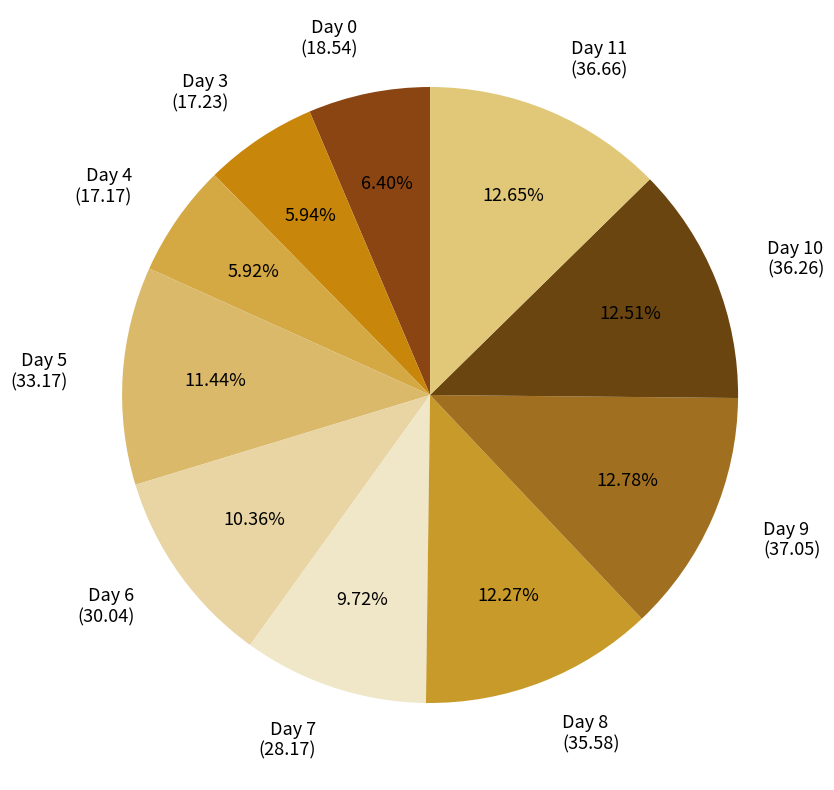

Approximately how many times larger is the value at Day 7 compared to Day 8?

0.8